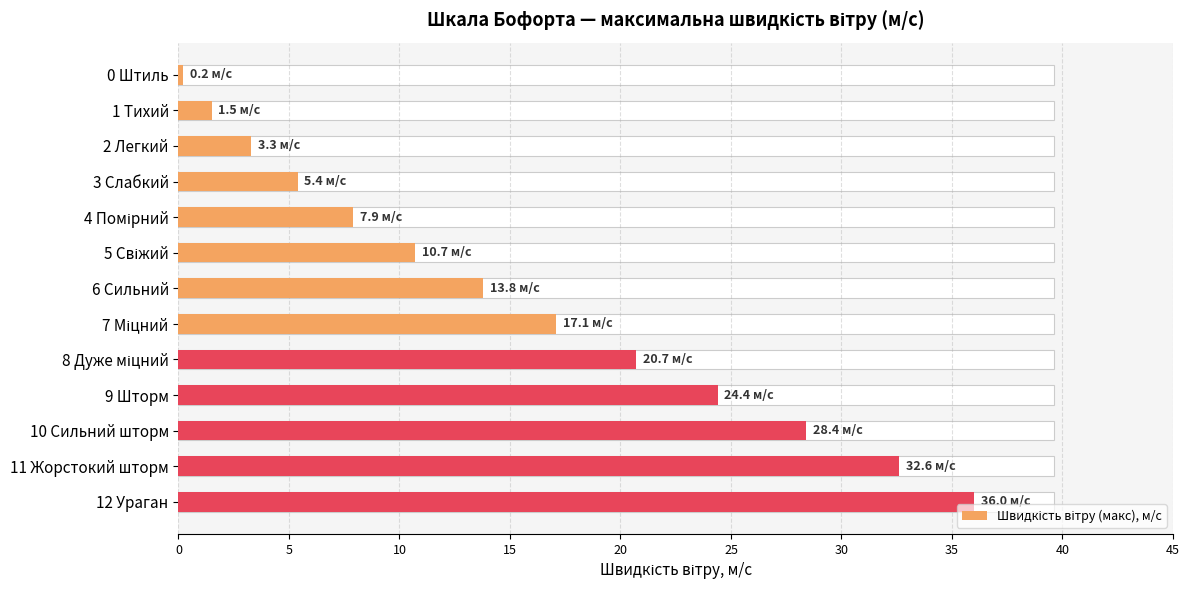

Which label corresponds to the largest value in the chart?

12 Ураган